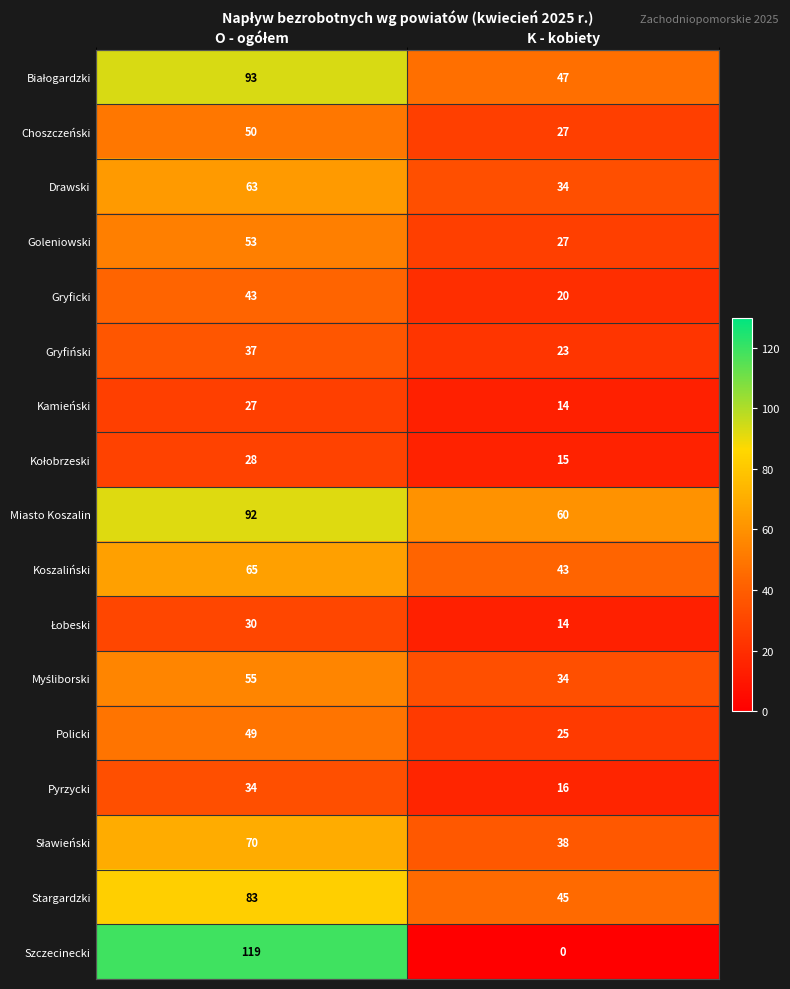

What is the total value across all series at K - kobiety?

482